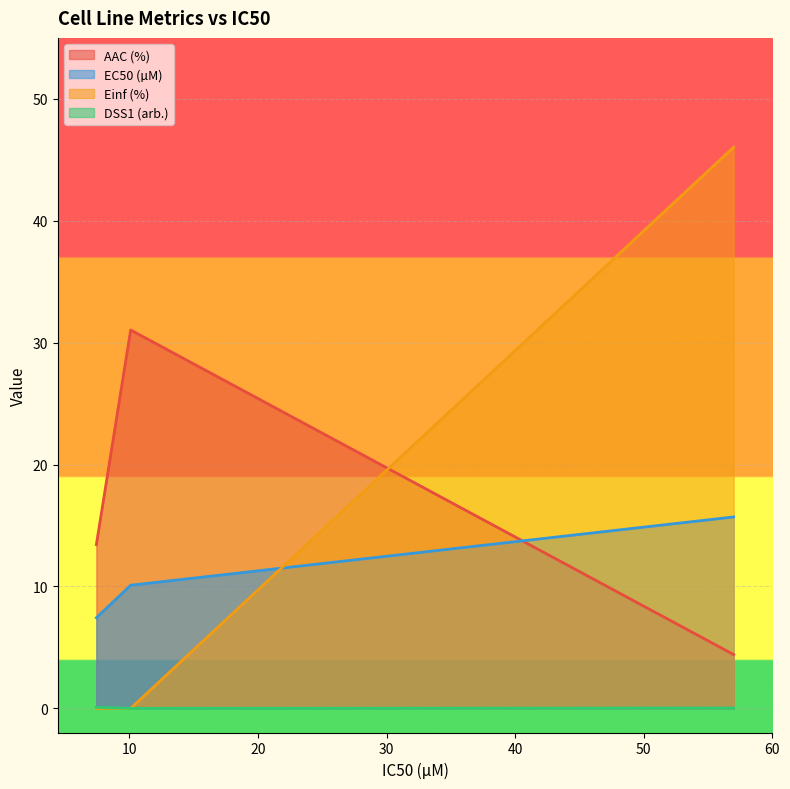

Does the chart display data point markers on the line(s)?

No